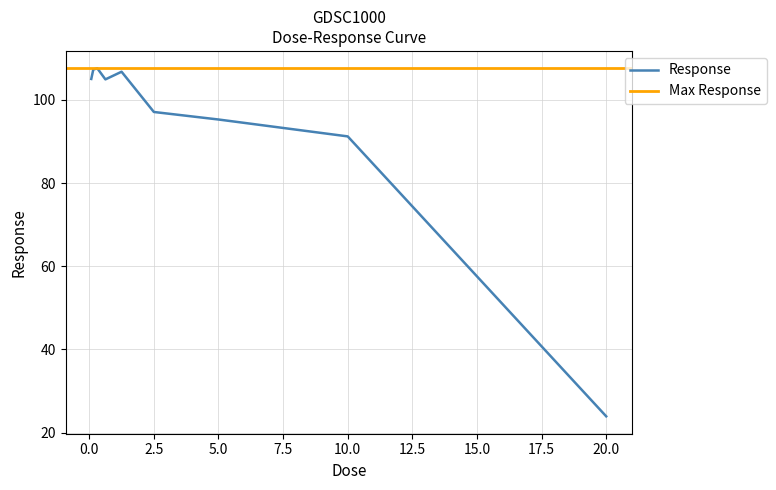

What is the value of the 9th point from the left?

23.9